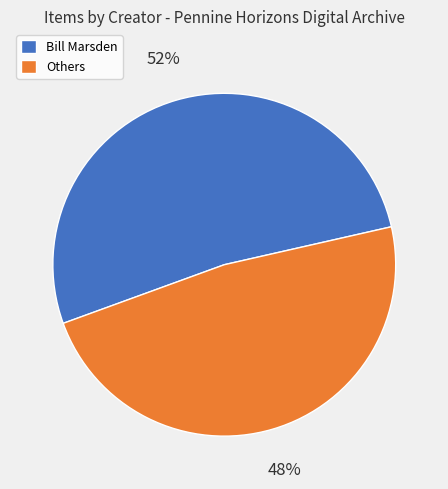

Which has a higher value, Others or Bill Marsden?

Bill Marsden